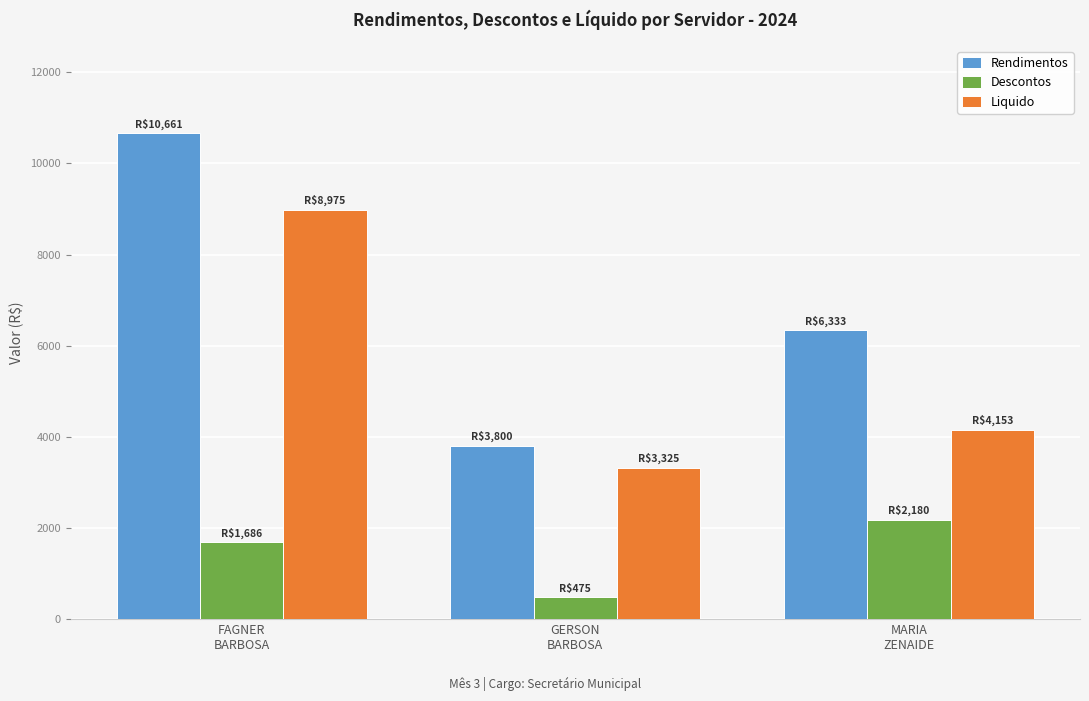

At which label does Liquido reach its minimum?

GERSON
BARBOSA